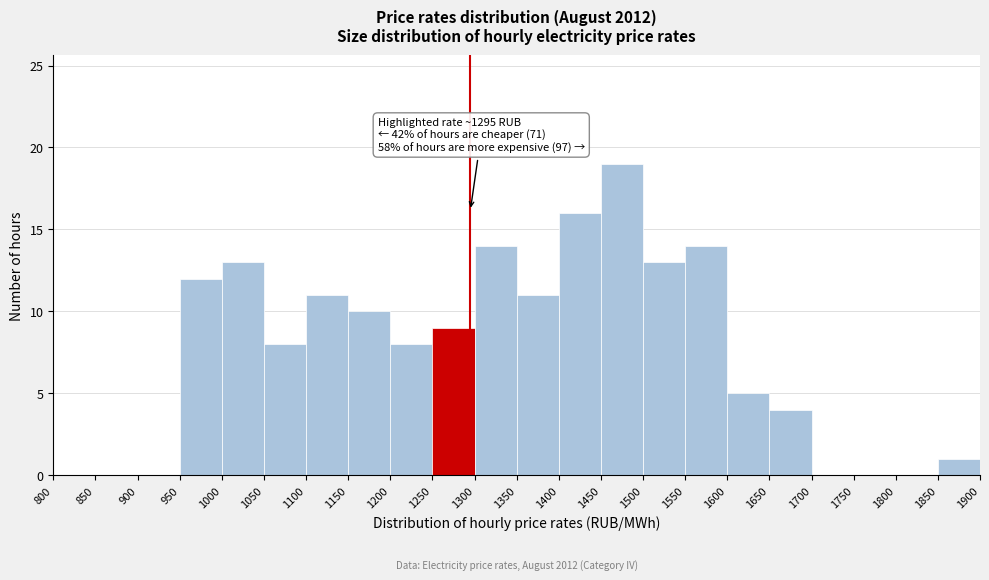

Which range on the x-axis has the tallest bar?

1450 to 1500